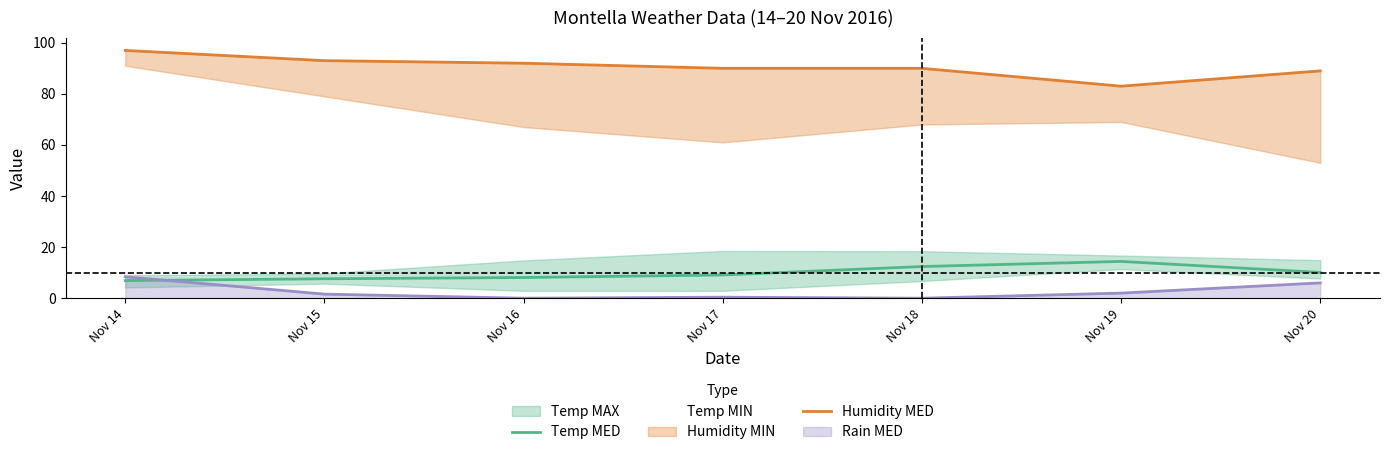

True or false: Temp MED and Temp MIN cross at least once.

False